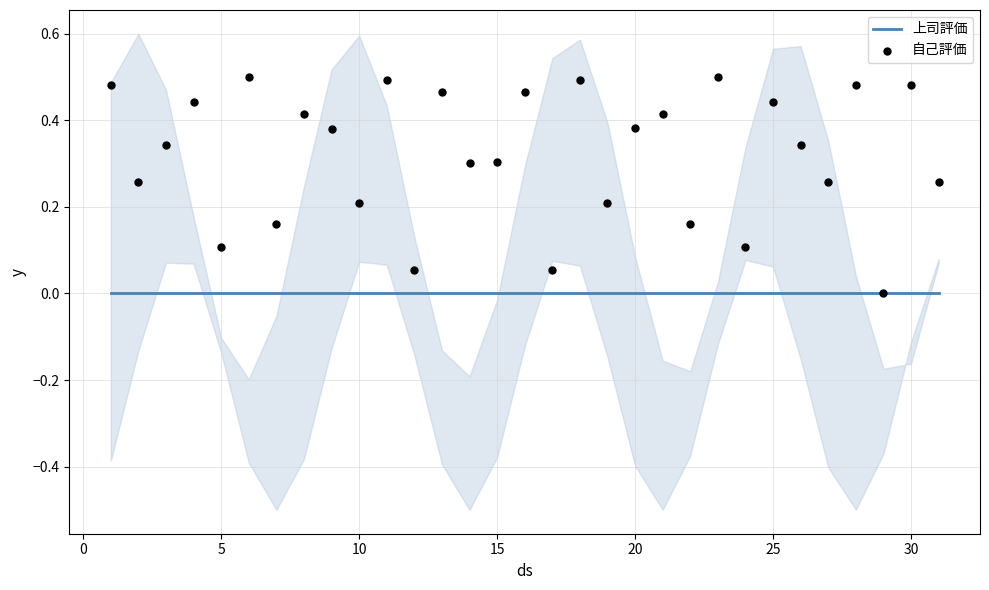

Which series has the widest spread of Y values?

自己評価